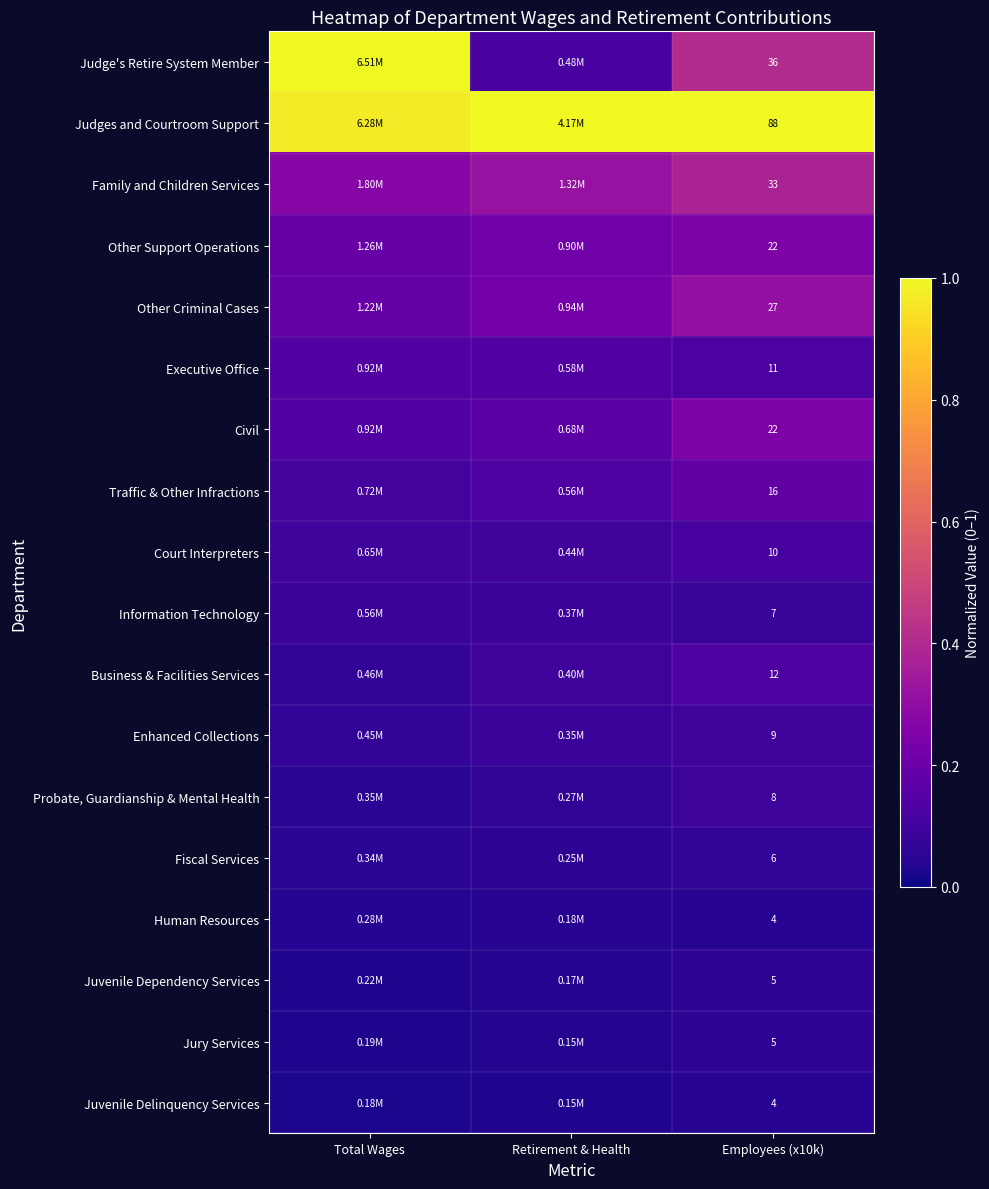

What is the sum of the Judge's Retire System Member values at Total Wages and Retirement & Health?

1.1